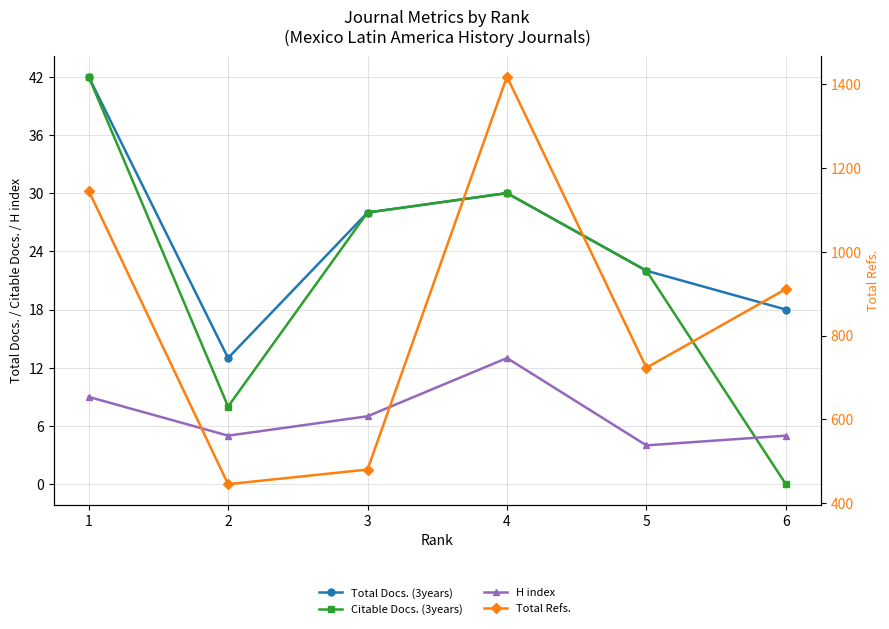

Reading left to right, transcribe all the data shown in this chart.

Total Docs. (3years): 42	13	28	30	22	18
Citable Docs. (3years): 42	8	28	30	22	0
H index: 9	5	7	13	4	5
Total Refs.: 1146	445	480	1418	723	911